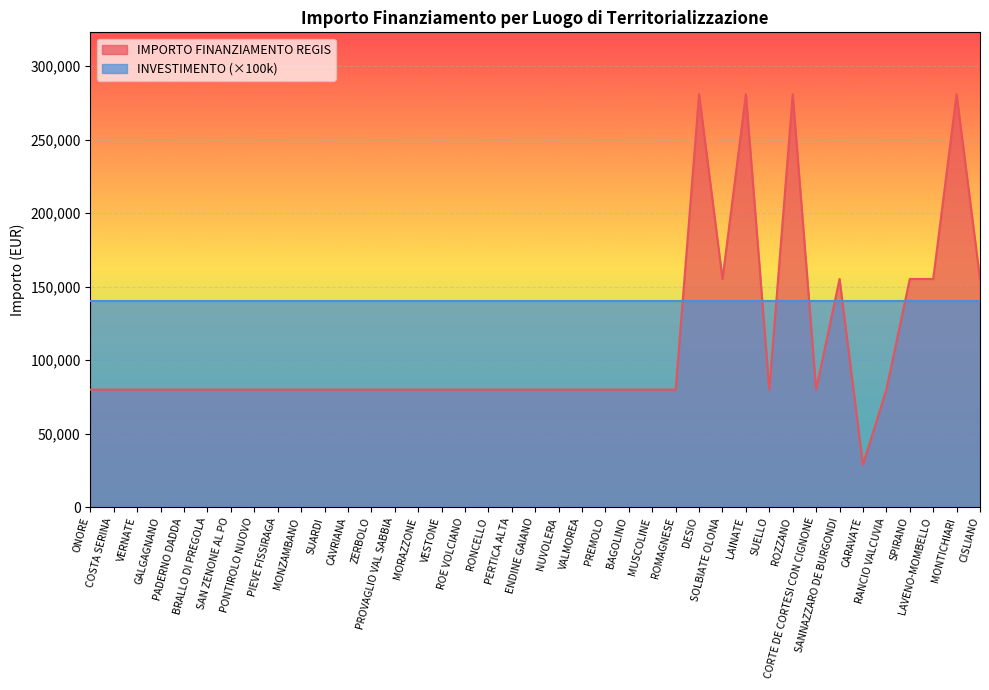

How many interior local valleys (lower than both neighbors) does the data have?

4